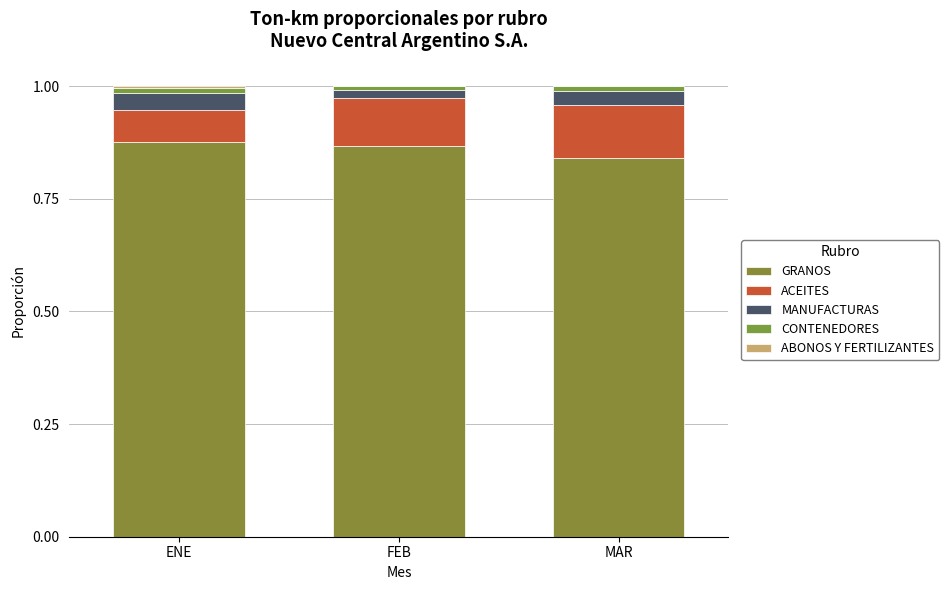

How many MANUFACTURAS values are between 0 and 1?

3